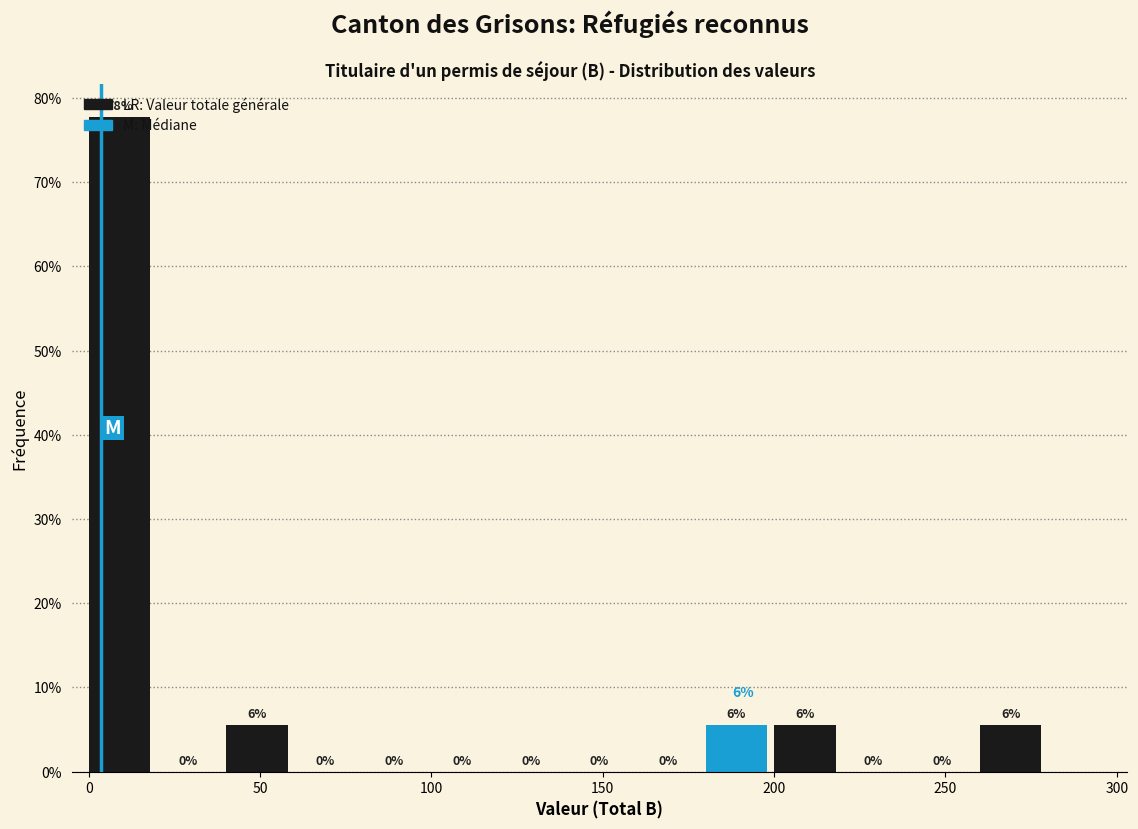

Which range on the x-axis has the tallest bar?

0 to 20